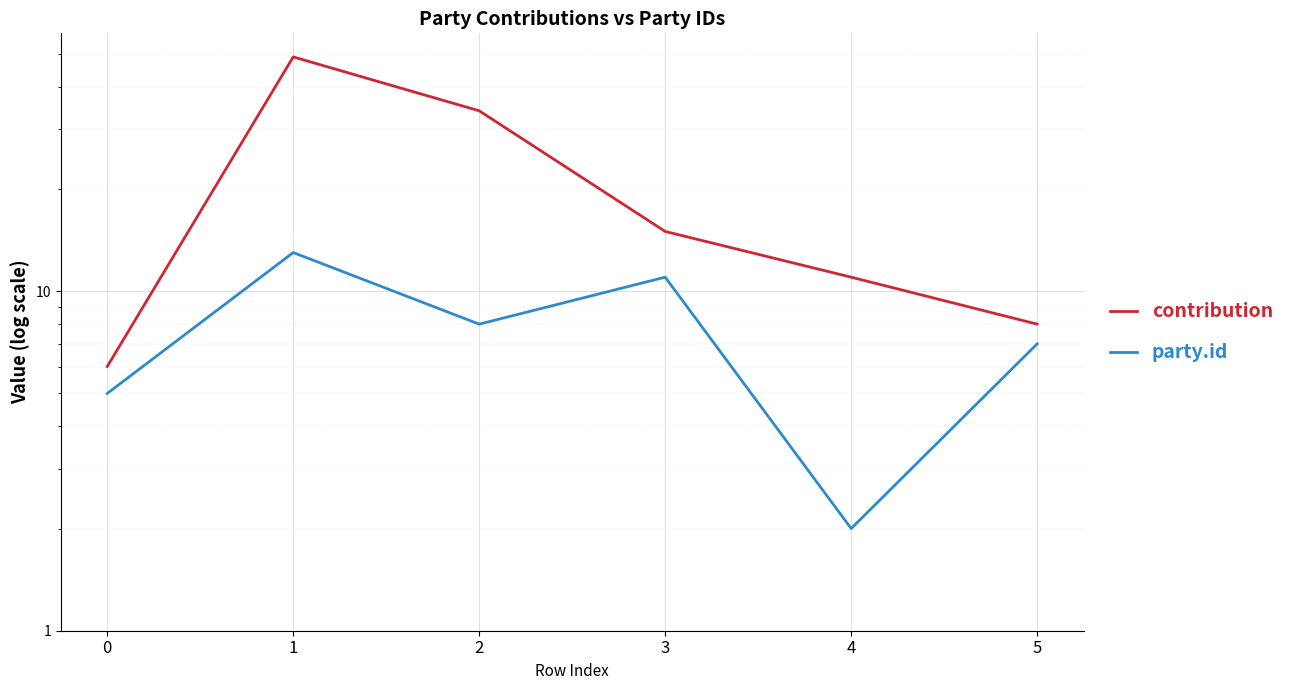

At how many categories does at least one series exceed 36?

1